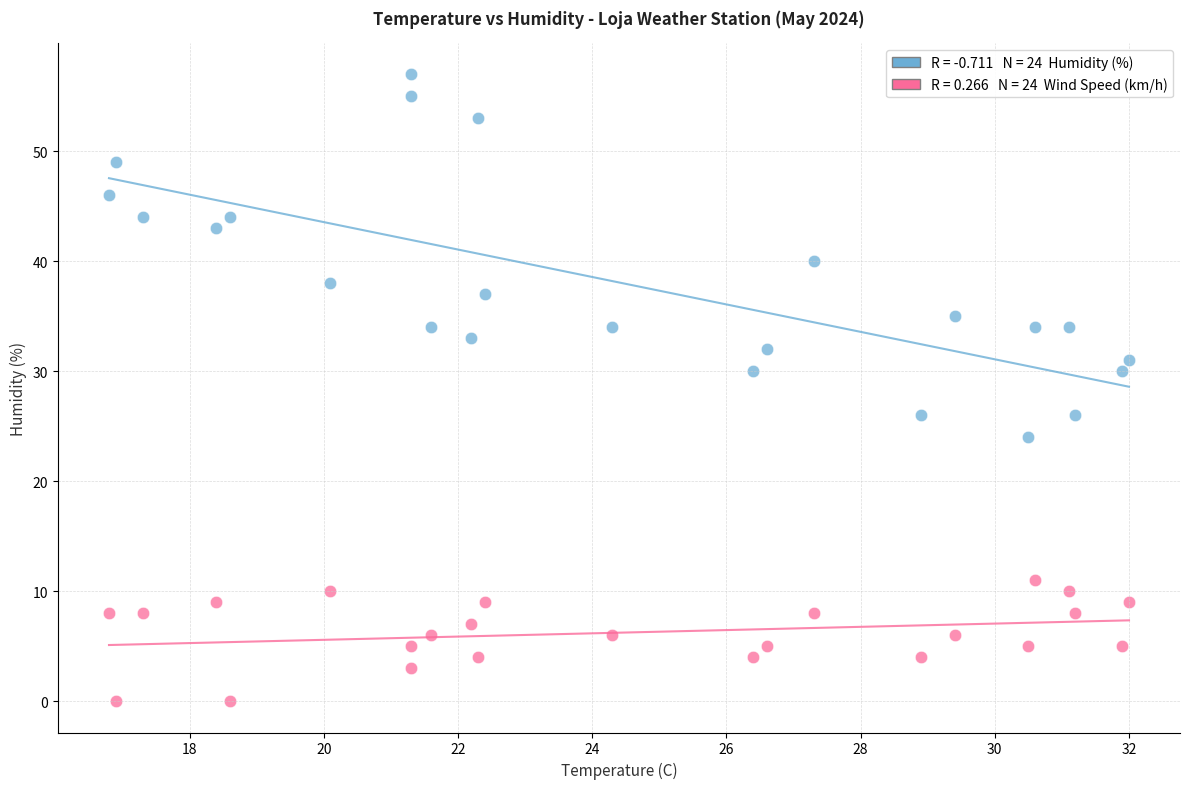

Across all data points, what is the range of Y values (max minus min)?

57